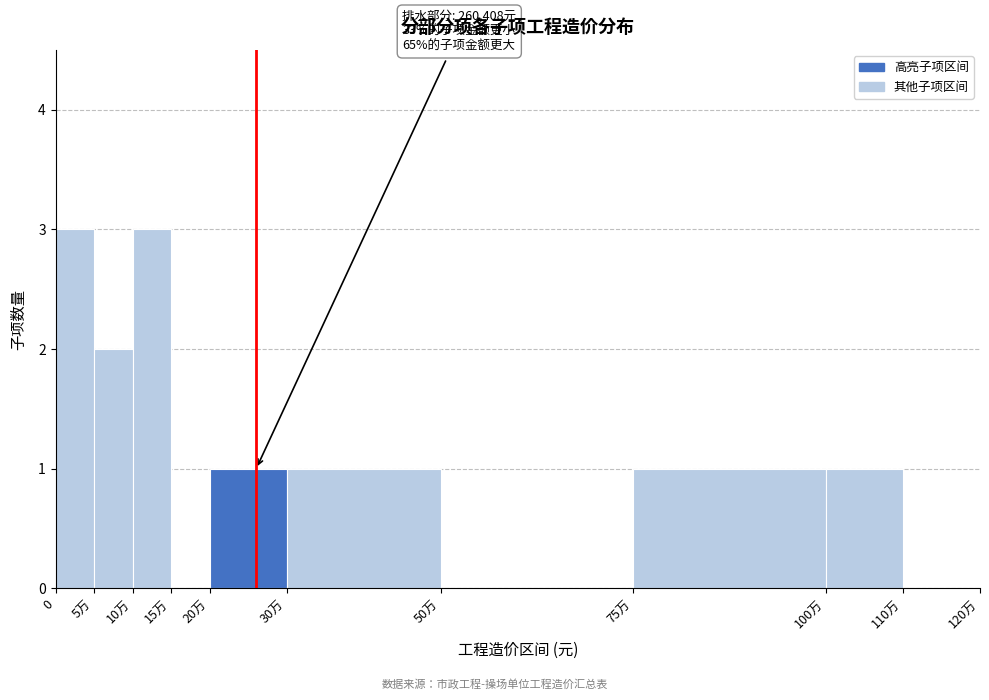

Reading left to right, list all the values displayed in this chart.

0=3	5万=2	10万=3	15万=0	20万=1	30万=1	50万=0	75万=1	100万=1	110万=0